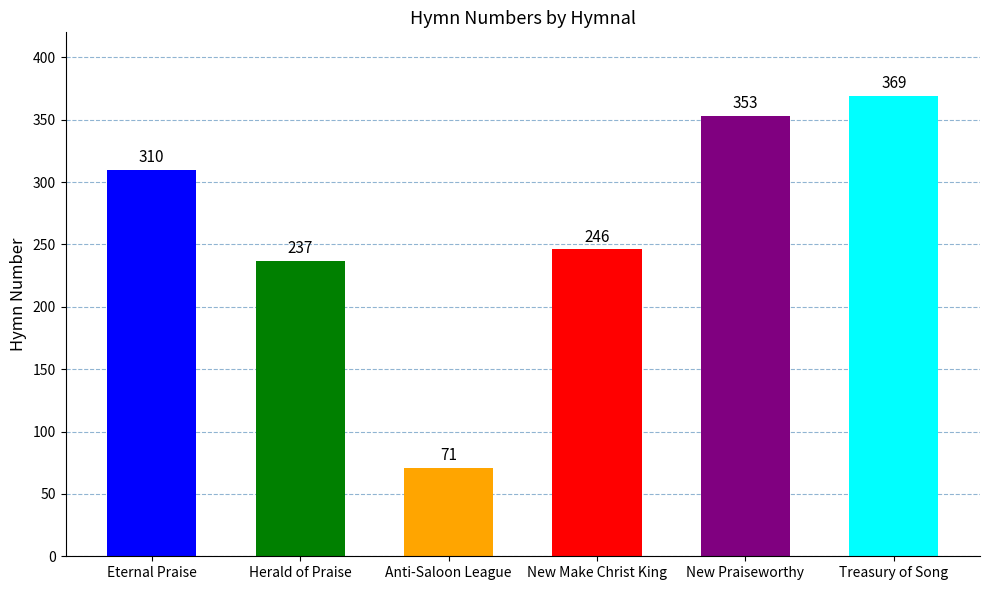

List the labels in order of value, smallest first.

Anti-Saloon League, Herald of Praise, New Make Christ King, Eternal Praise, New Praiseworthy, Treasury of Song